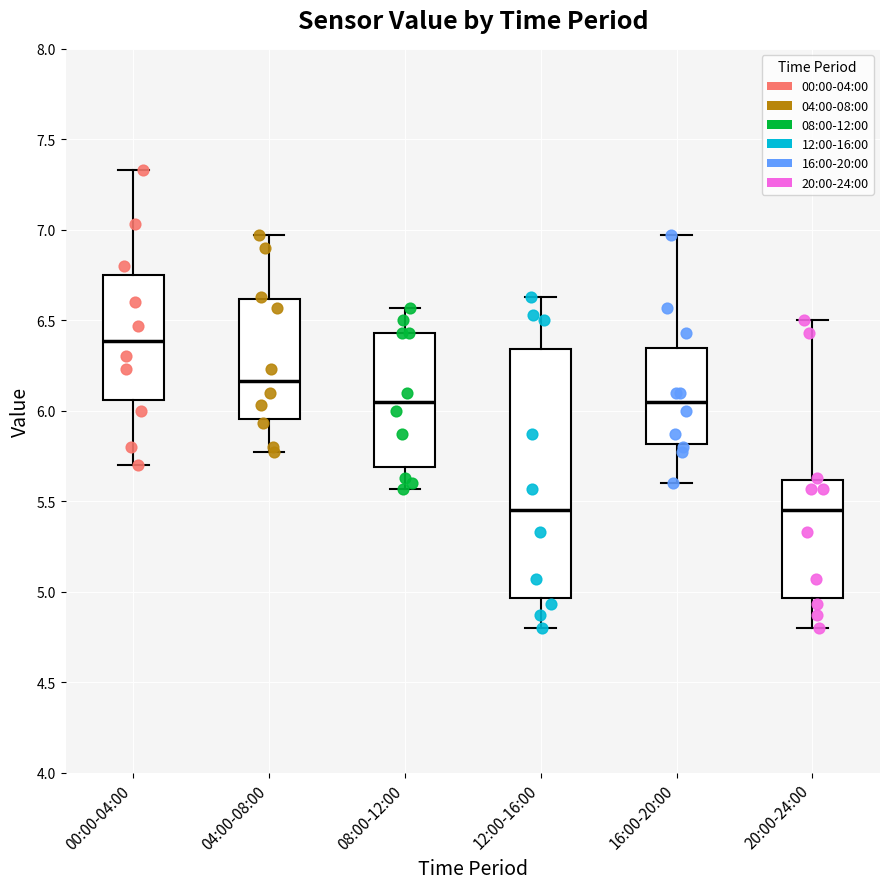

Reading left to right, transcribe this box plot: for each box, give where its median line is, the range the box spans, and where its two whiskers end, as read against the y-axis. The values are not printed on the chart, so give them approximately, as read against the axis.

00:00-04:00: median 6.40, box 6.05 to 6.75, whiskers 5.70 to 7.35
04:00-08:00: median 6.15, box 5.95 to 6.60, whiskers 5.75 to 6.95
08:00-12:00: median 6.05, box 5.70 to 6.45, whiskers 5.55 to 6.55
12:00-16:00: median 5.45, box 4.95 to 6.35, whiskers 4.80 to 6.65
16:00-20:00: median 6.05, box 5.80 to 6.35, whiskers 5.60 to 6.95
20:00-24:00: median 5.45, box 4.95 to 5.60, whiskers 4.80 to 6.50